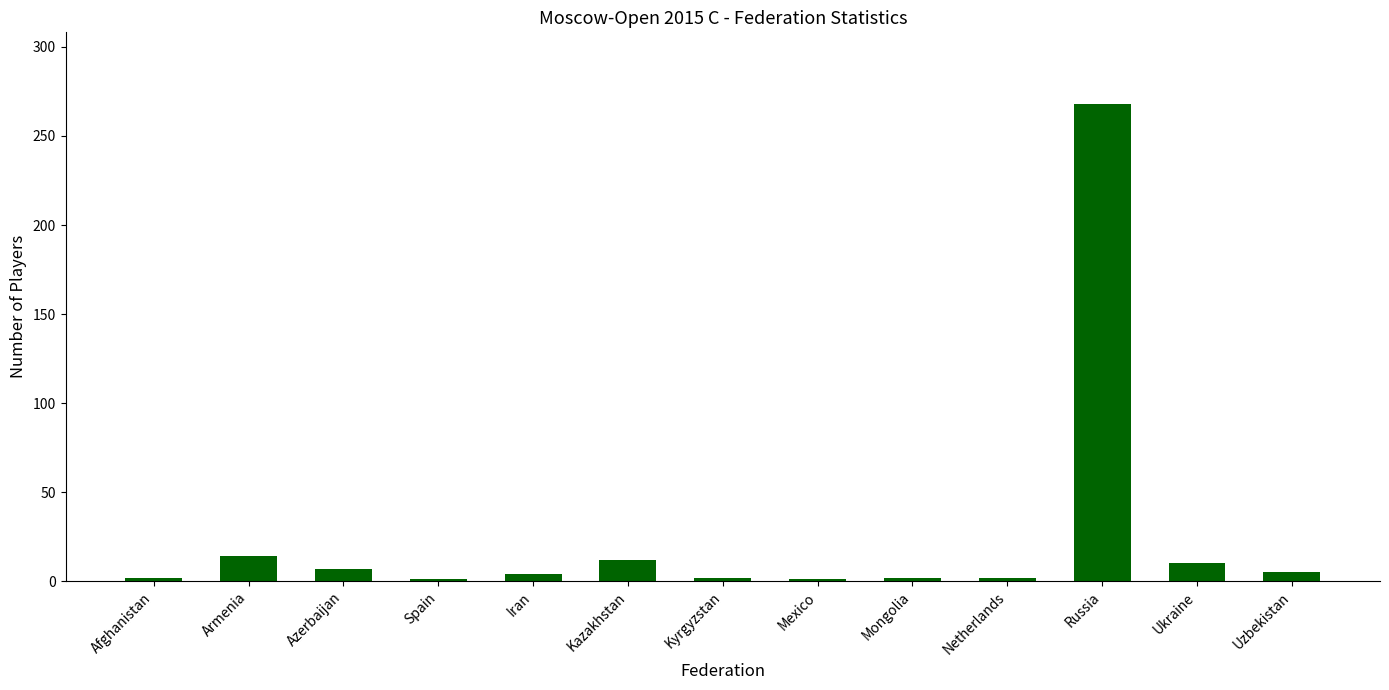

What is the label of the 4th bar from the left?

Spain